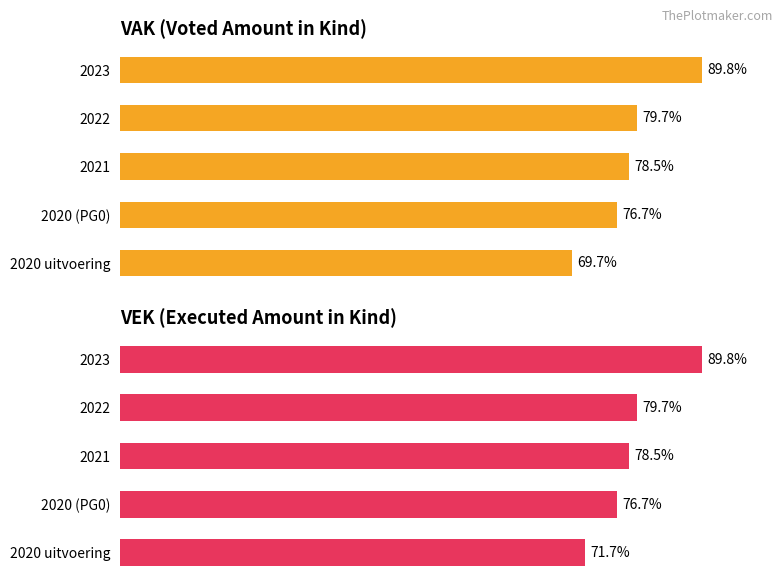

At 2021, list the series in order from largest to smallest.

VAK, VEK